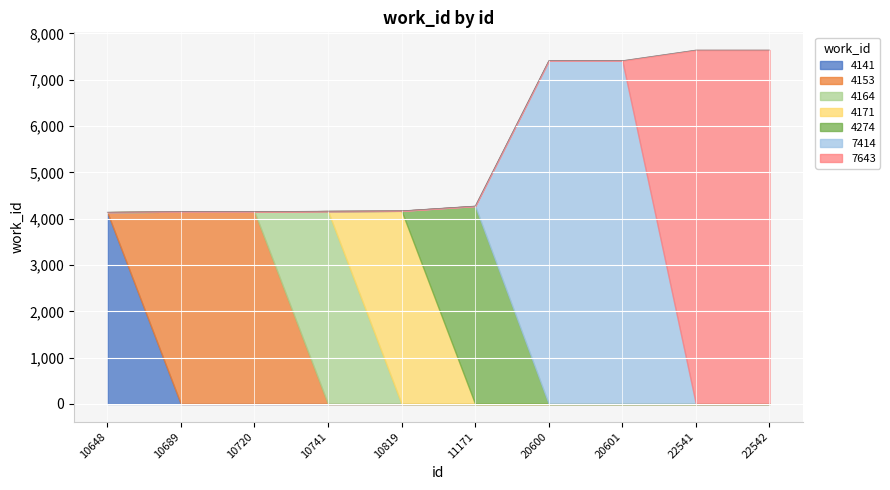

The 4141 series shows 0 at 10819. True or false?

True